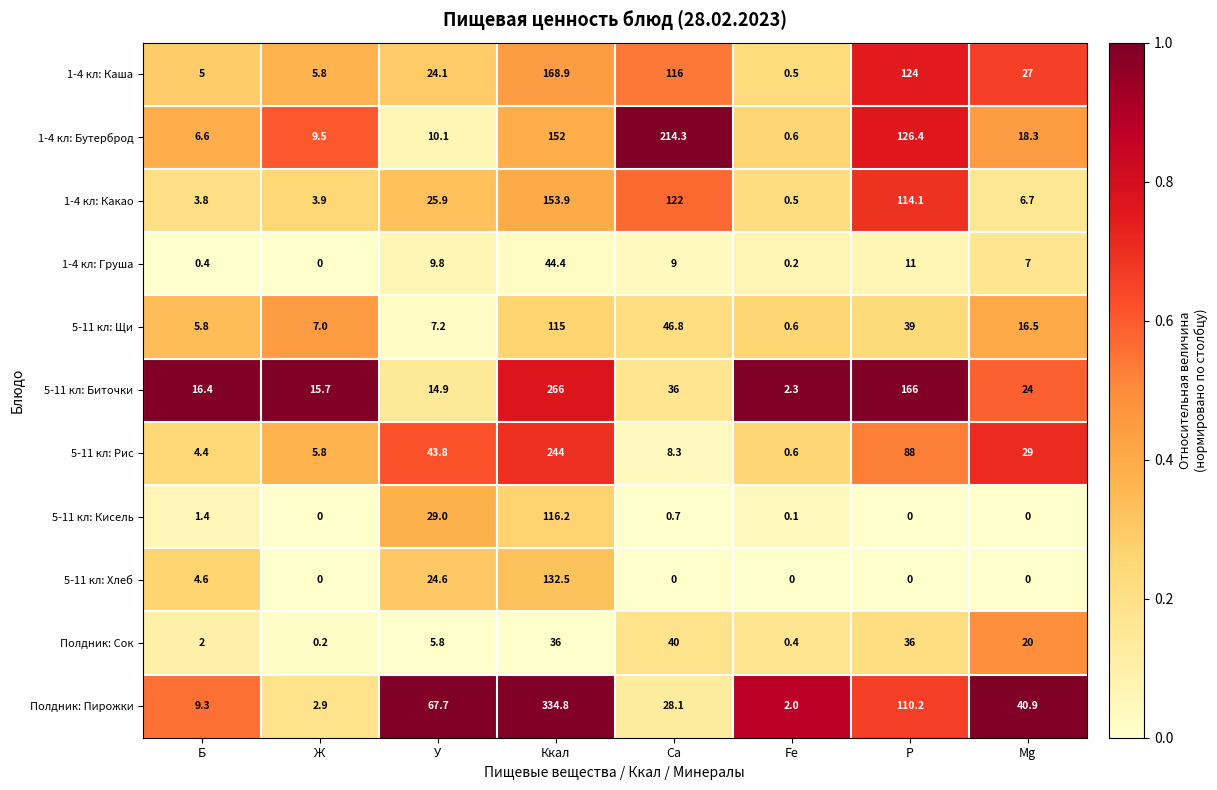

Which series has the largest total across all categories?

Полдник: Пирожки